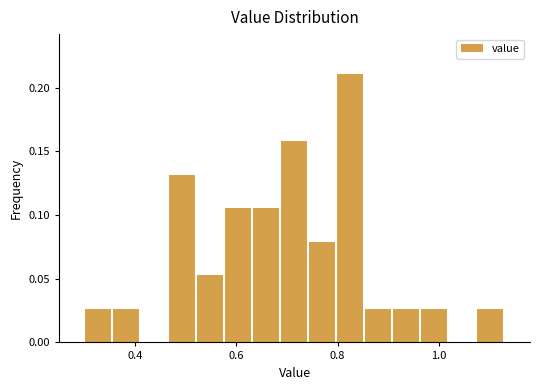

Read against the x-axis, roughly where is the centre of the tallest bar?

0.82